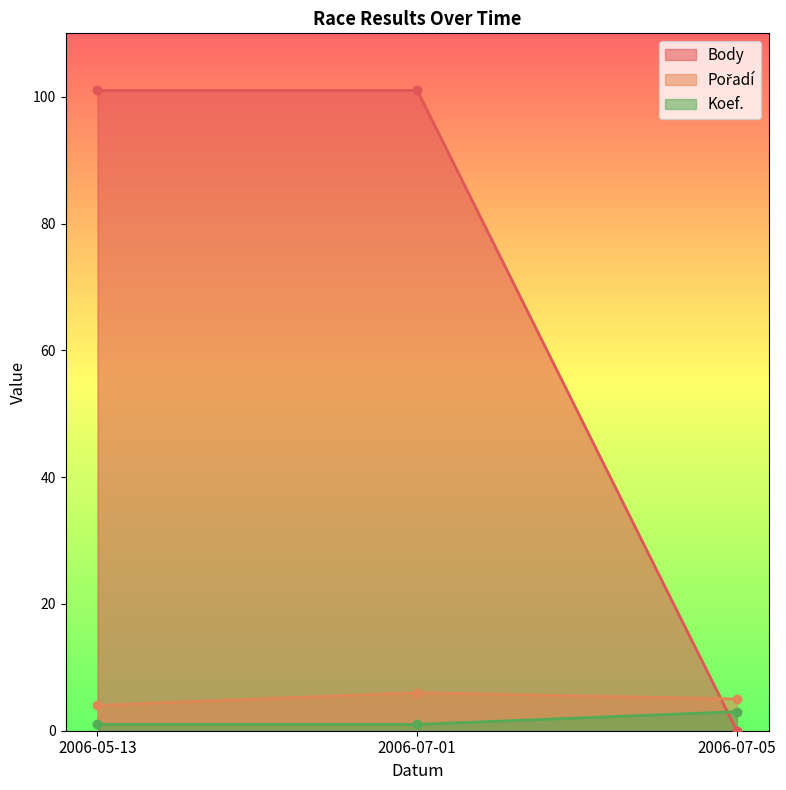

What is the difference between the maximum and second lowest values in the Pořadí series?

1